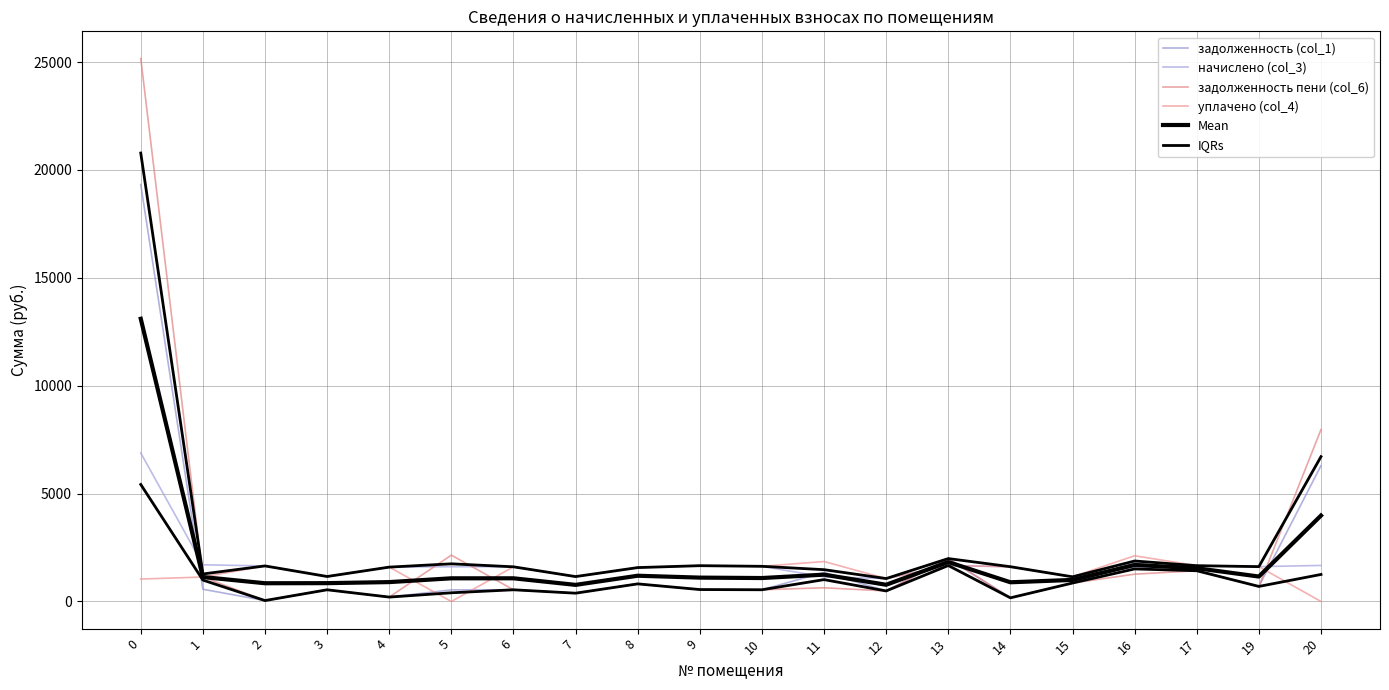

What is the sum of the уплачено (col_4) values at 17 and 15?

2802.1